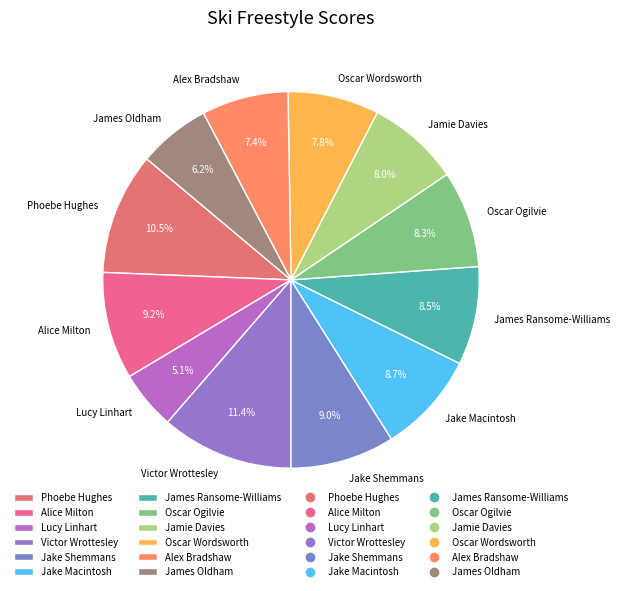

What is the ratio of the value at Victor Wrottesley to the value at Jake Macintosh?

1.3